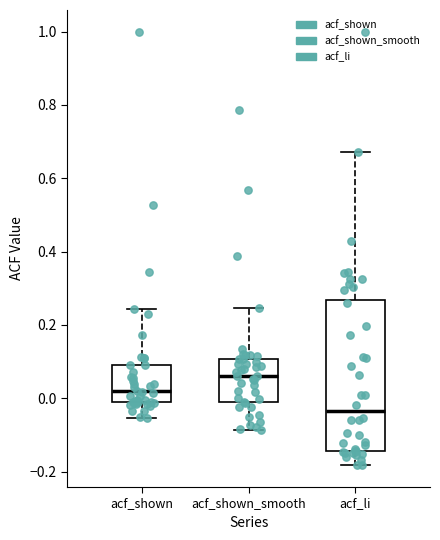

Reading left to right, read every box against the y-axis: the position of its median line, the range the box covers, and the ends of its whiskers. The values are not printed on the chart, so give them approximately, as read against the axis.

acf_shown: median 0.02, box -0.02 to 0.10, whiskers -0.06 to 0.24
acf_shown_smooth: median 0.06, box -0.02 to 0.10, whiskers -0.08 to 0.24
acf_li: median -0.04, box -0.14 to 0.26, whiskers -0.18 to 0.68